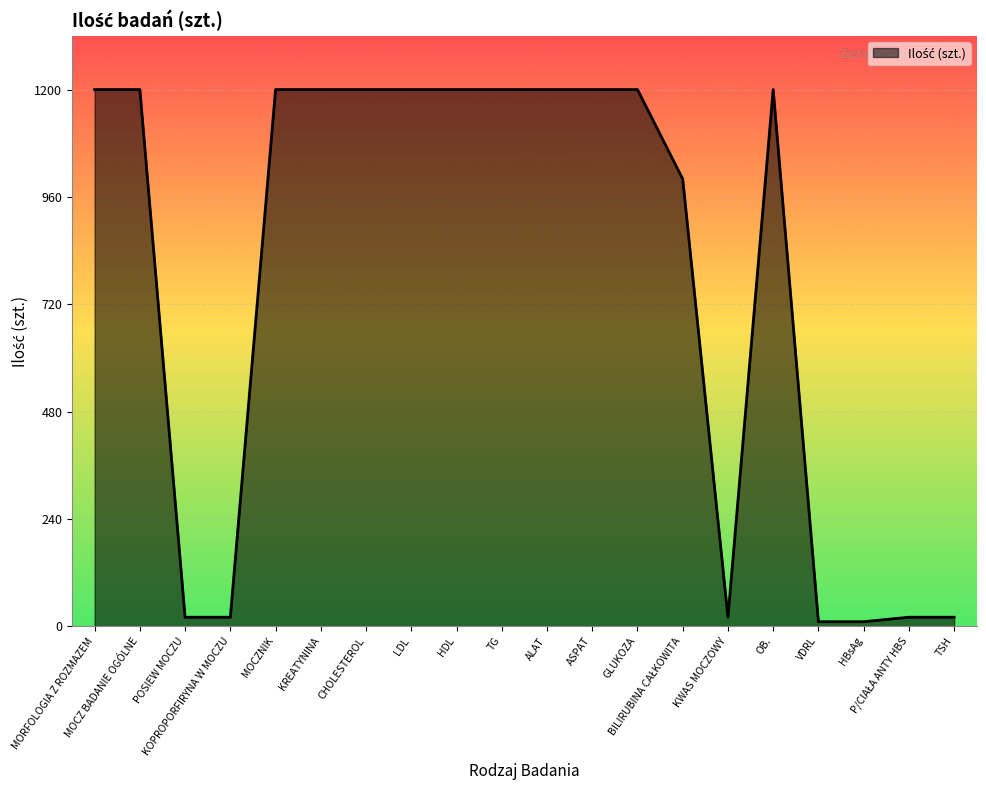

What is the maximum value shown in the chart?

1200